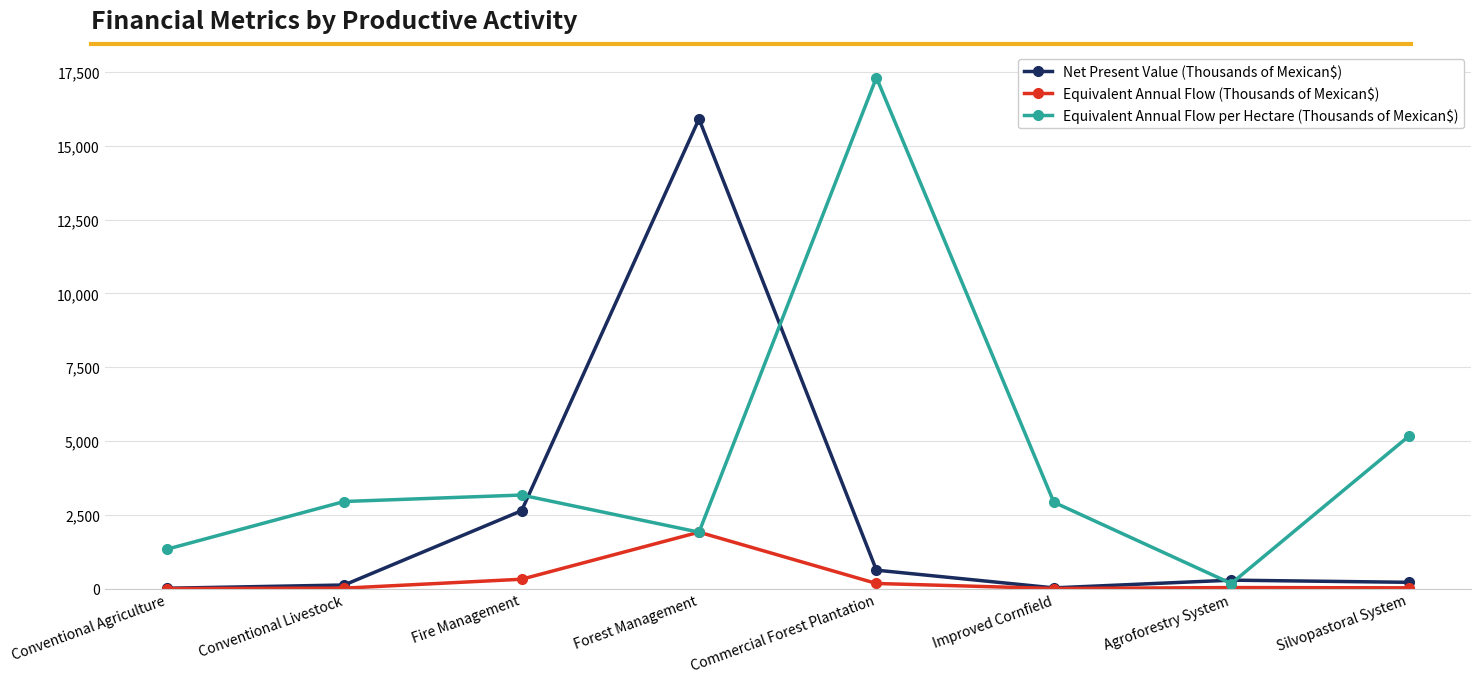

At how many categories does at least one series exceed 15636?

2